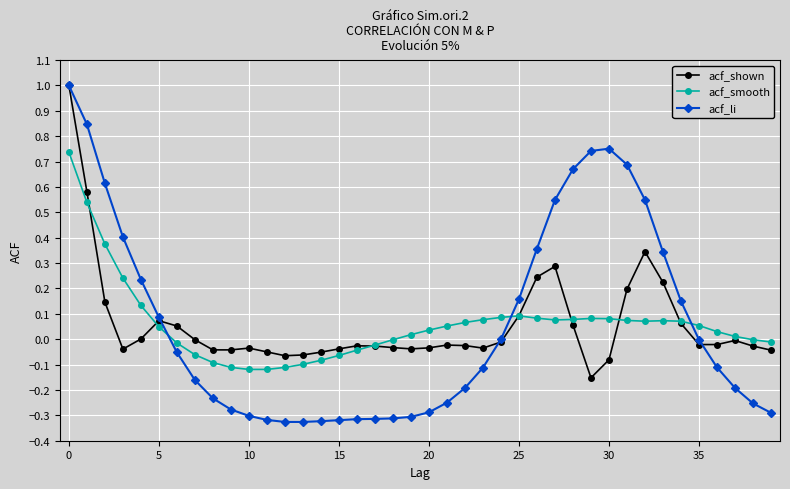

What is the maximum value shown in the chart?

1.0